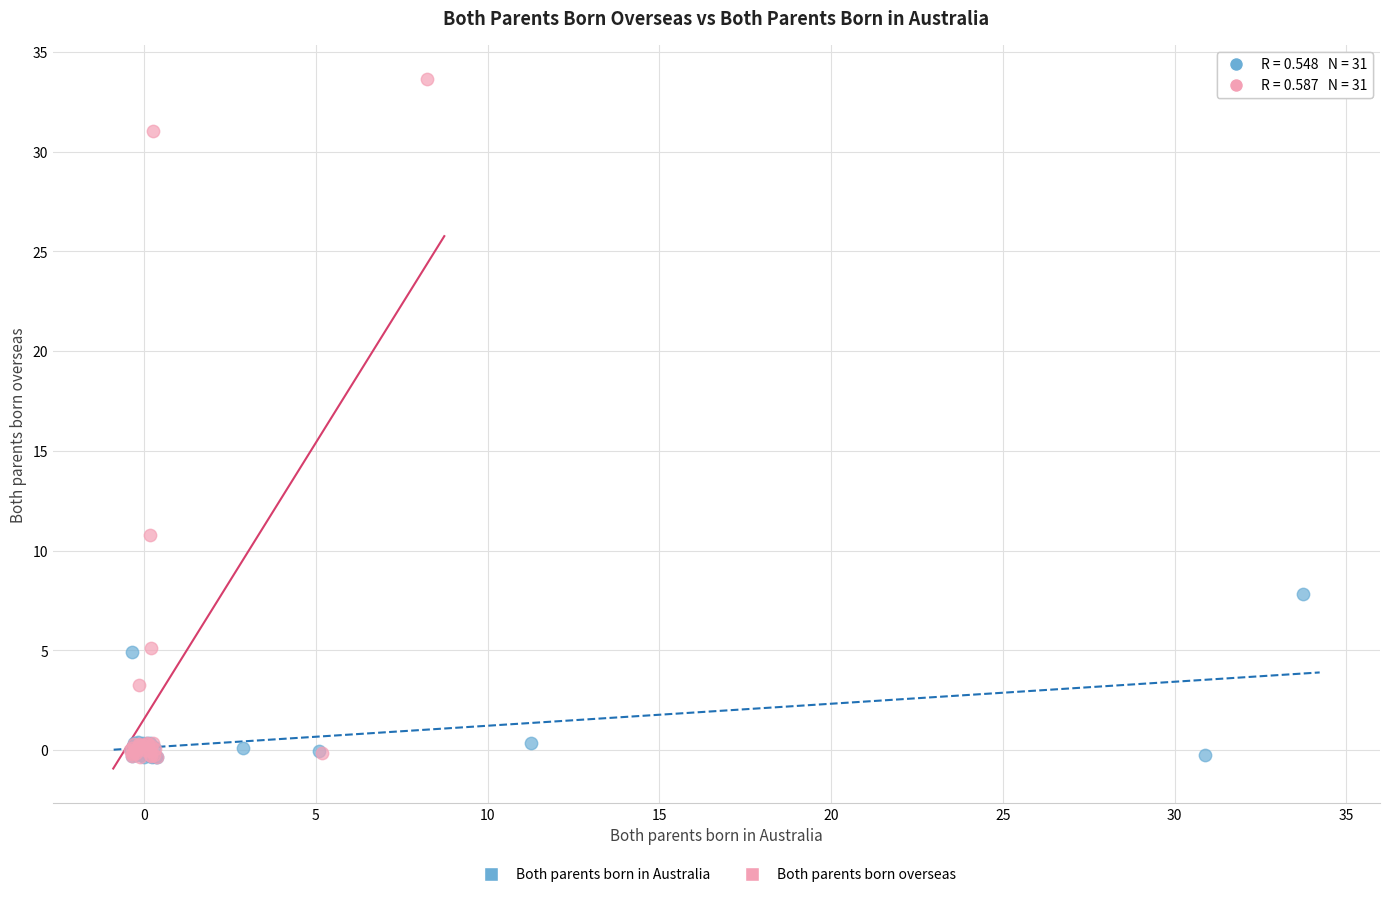

What are all the series names shown in the legend?

Both parents born in Australia, Both parents born overseas